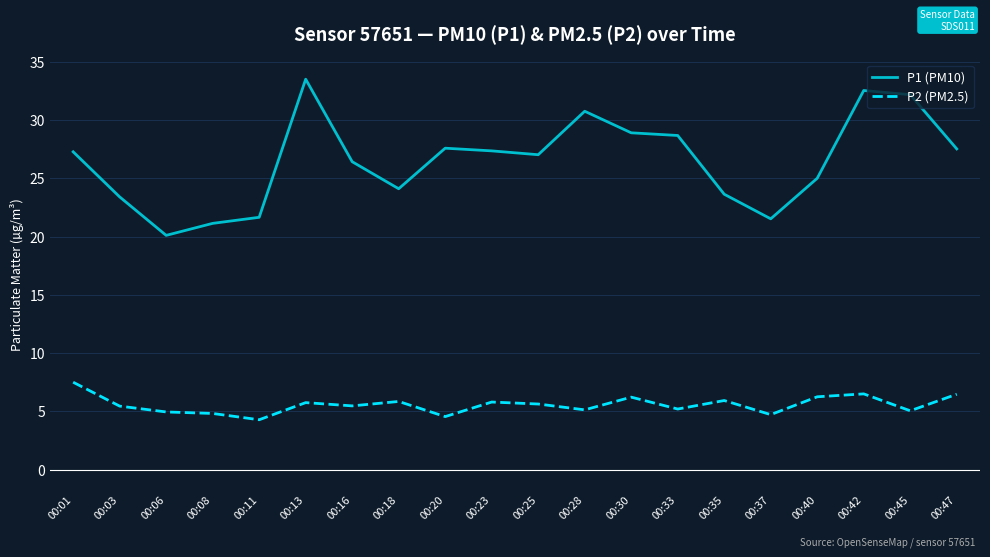

How many lines are shown in the chart?

2